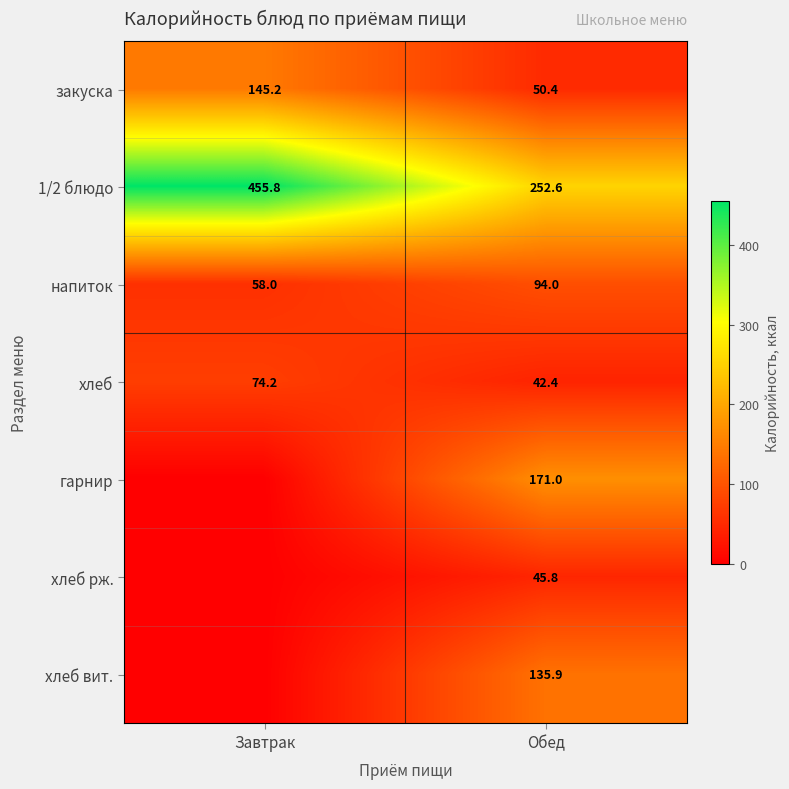

At how many categories does at least one series exceed 39?

2